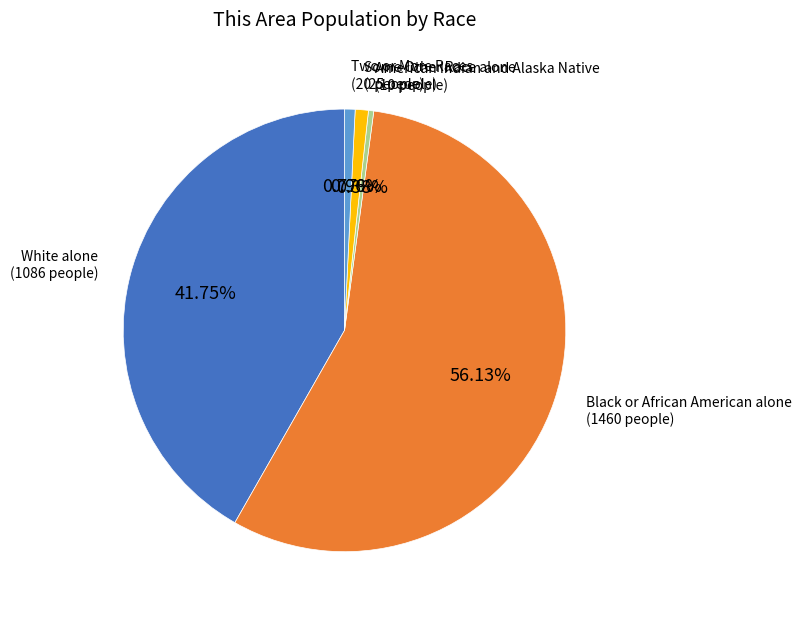

Is there a majority slice in this chart?

Yes